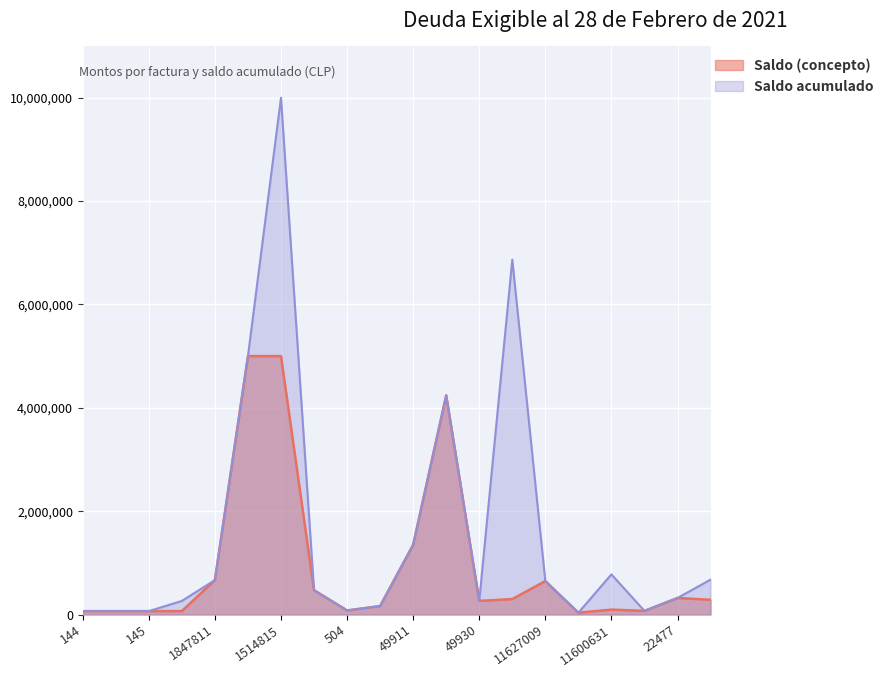

Which series has the largest range (max minus min)?

Saldo acumulado